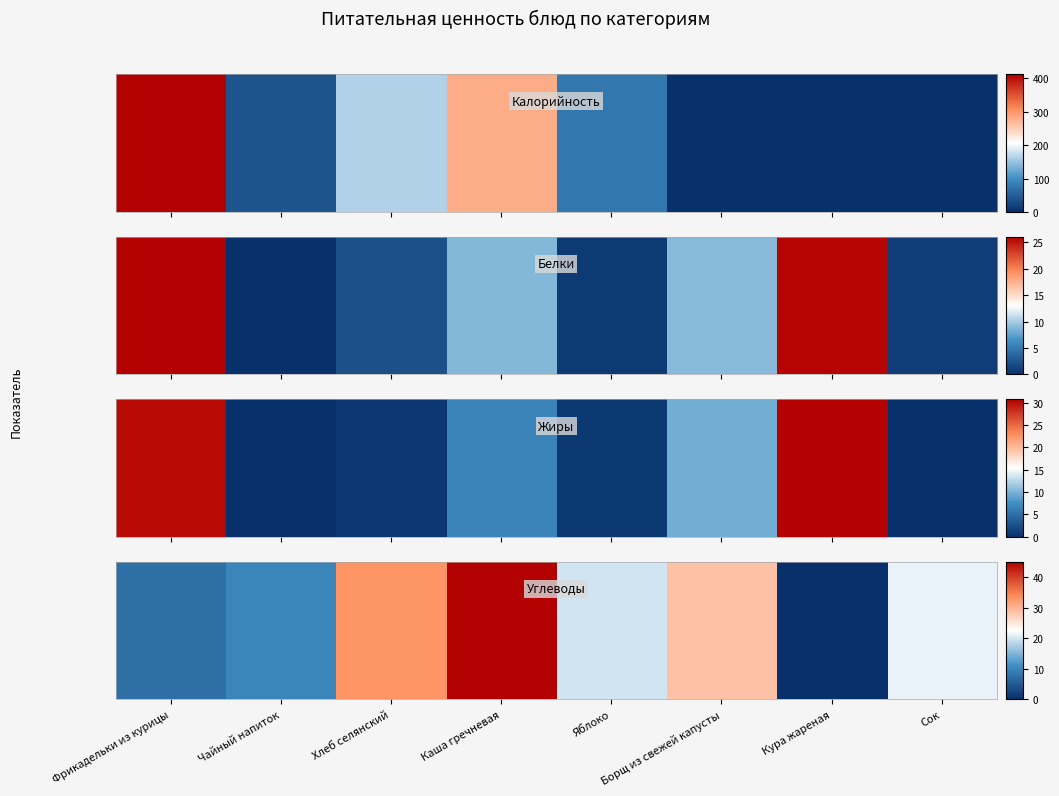

Is it true that the value at Кура жареная is 0.0?

False